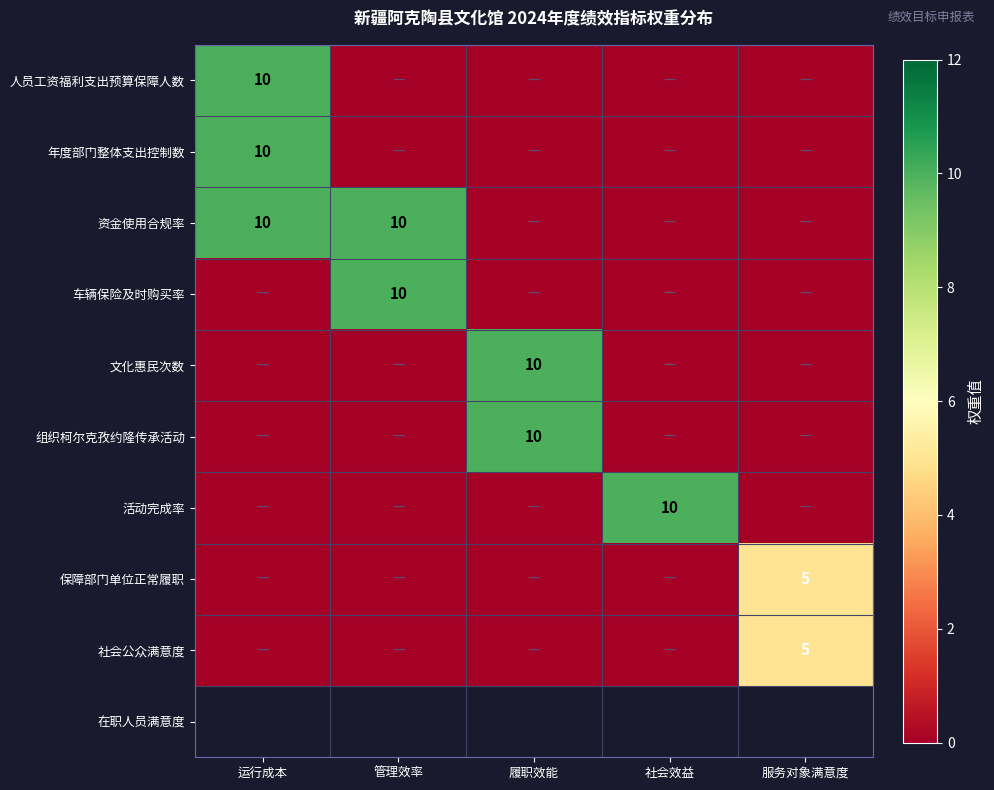

True or false: 文化惠民次数 has a value of 10 at 履职效能.

True